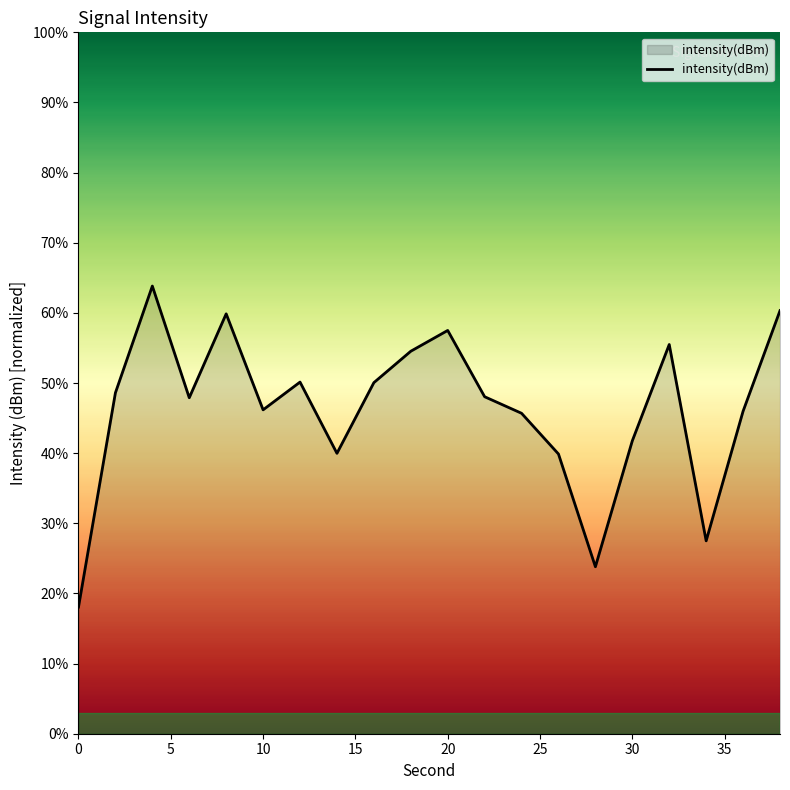

What is the difference between the maximum and minimum values?

45.8